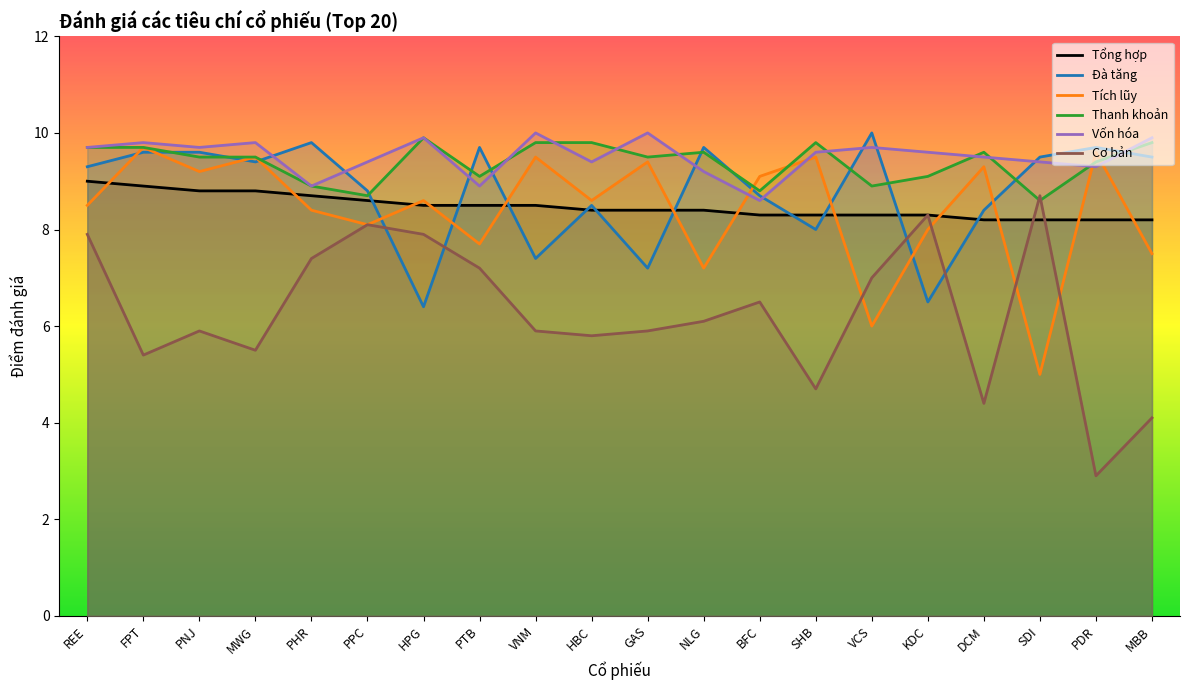

At which category does Cơ bản reach its first local valley?

FPT